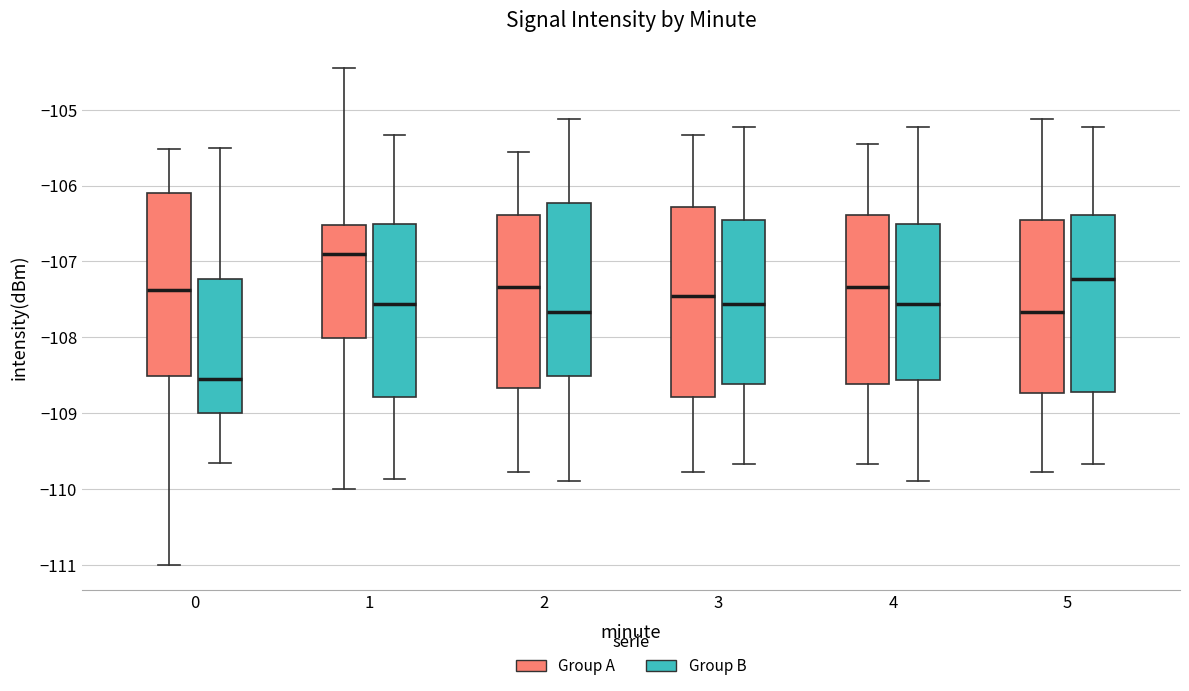

Reading left to right, transcribe this box plot: for each box, give where its median line is, the range the box spans, and where its two whiskers end, as read against the y-axis. The values are not printed on the chart, so give them approximately, as read against the axis.

0 (Group A): median -107.4, box -108.5 to -106.1, whiskers -111.0 to -105.5
0 (Group B): median -108.5, box -109.0 to -107.2, whiskers -109.7 to -105.5
1 (Group A): median -106.9, box -108.0 to -106.5, whiskers -110.0 to -104.5
1 (Group B): median -107.6, box -108.8 to -106.5, whiskers -109.9 to -105.3
2 (Group A): median -107.3, box -108.7 to -106.4, whiskers -109.8 to -105.6
2 (Group B): median -107.7, box -108.5 to -106.2, whiskers -109.9 to -105.1
3 (Group A): median -107.4, box -108.8 to -106.3, whiskers -109.8 to -105.3
3 (Group B): median -107.6, box -108.6 to -106.4, whiskers -109.7 to -105.2
4 (Group A): median -107.3, box -108.6 to -106.4, whiskers -109.7 to -105.4
4 (Group B): median -107.6, box -108.6 to -106.5, whiskers -109.9 to -105.2
5 (Group A): median -107.7, box -108.7 to -106.4, whiskers -109.8 to -105.1
5 (Group B): median -107.2, box -108.7 to -106.4, whiskers -109.7 to -105.2